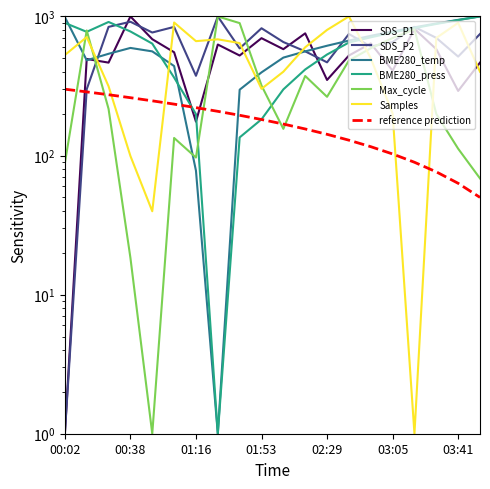

What is the sum of all Samples values?

10396.0